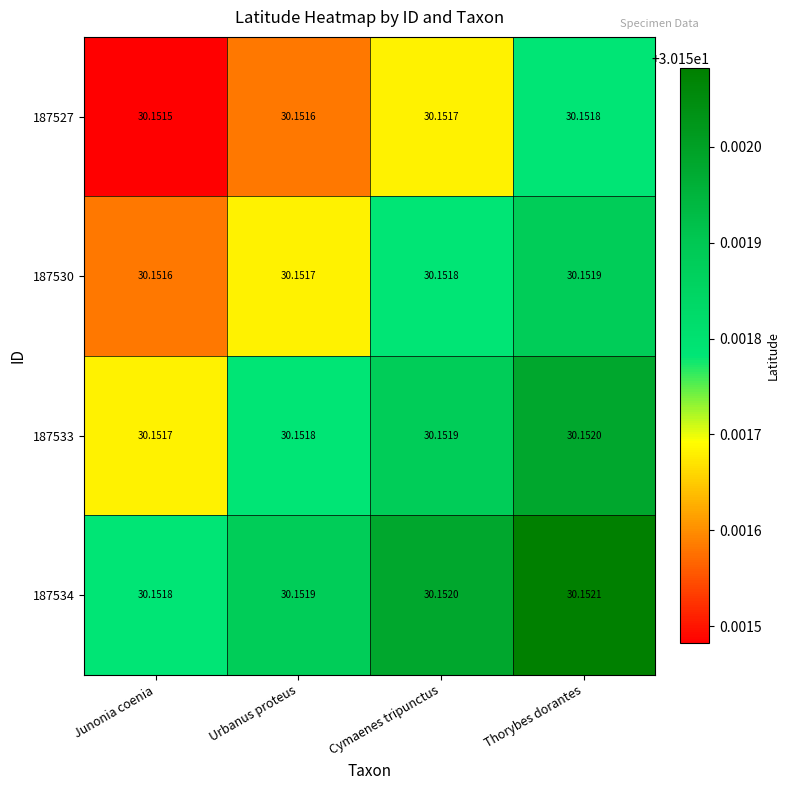

Rank the series by their average value, from lowest to highest.

187527, 187530, 187533, 187534